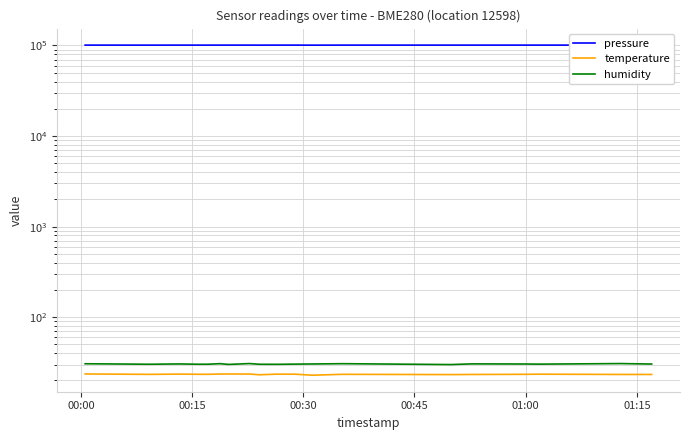

Does the chart have visible grid lines?

Yes